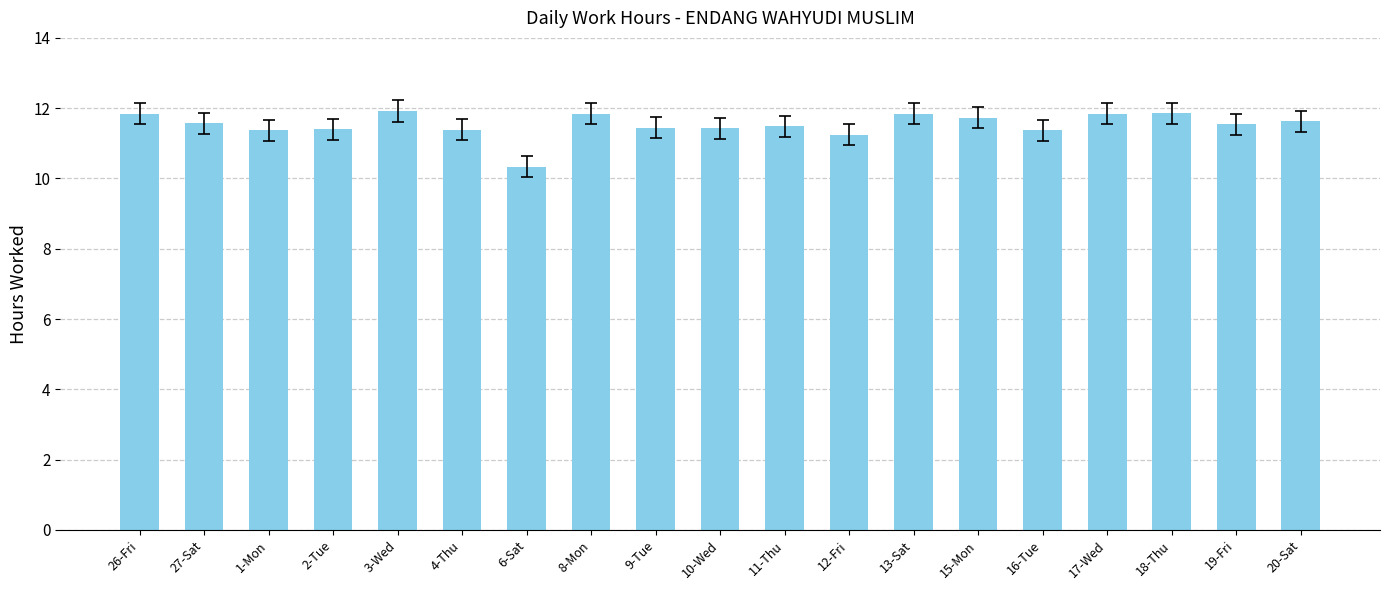

At which category does the chart reach its minimum across all series?

6-Sat